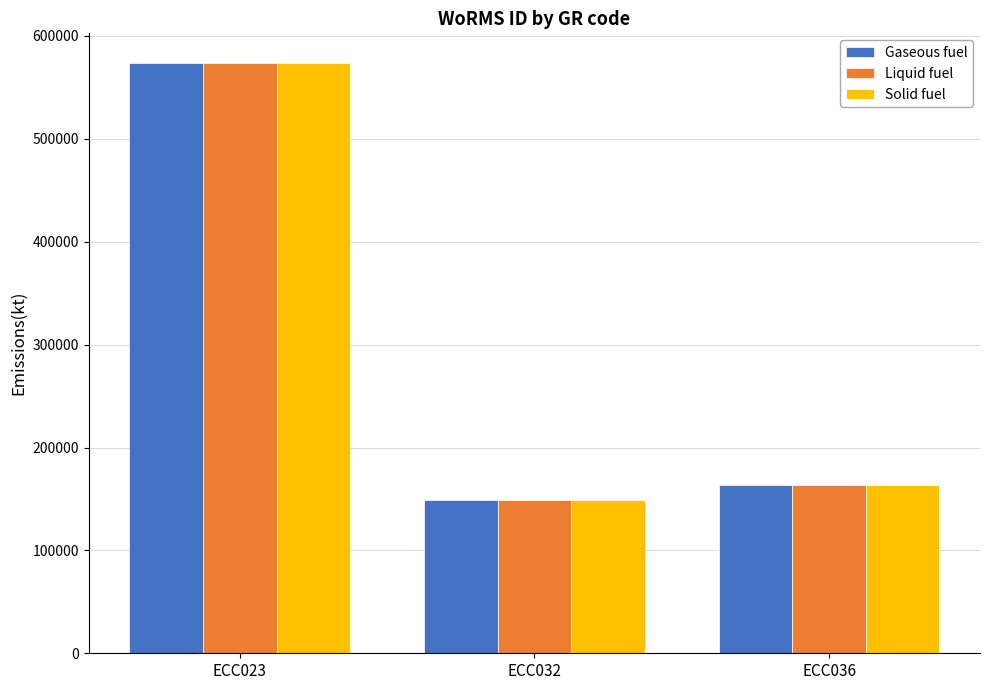

At how many categories does at least one series exceed 532097?

1